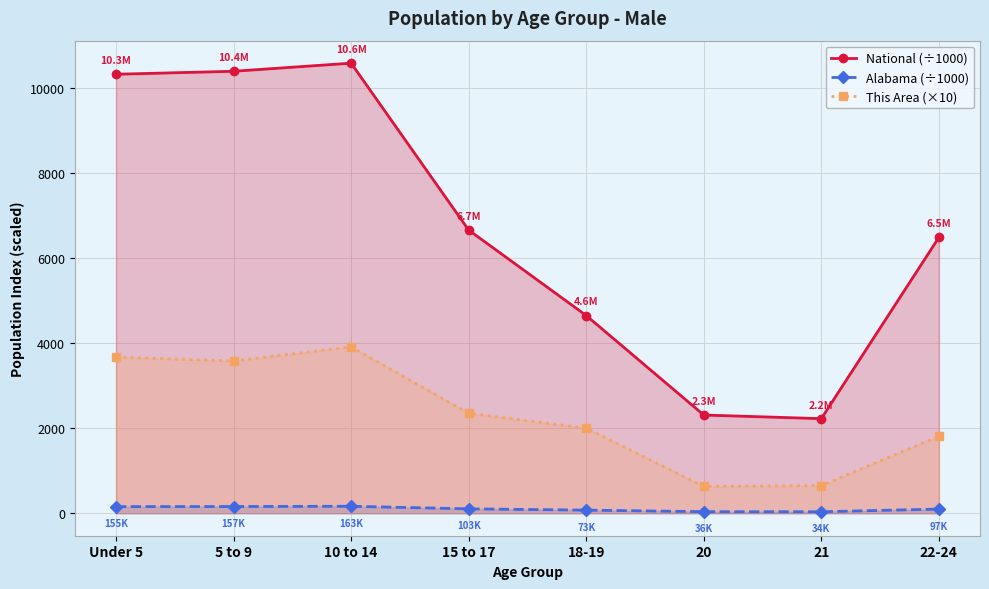

Read the National (÷1000) value at 20.

2308.3